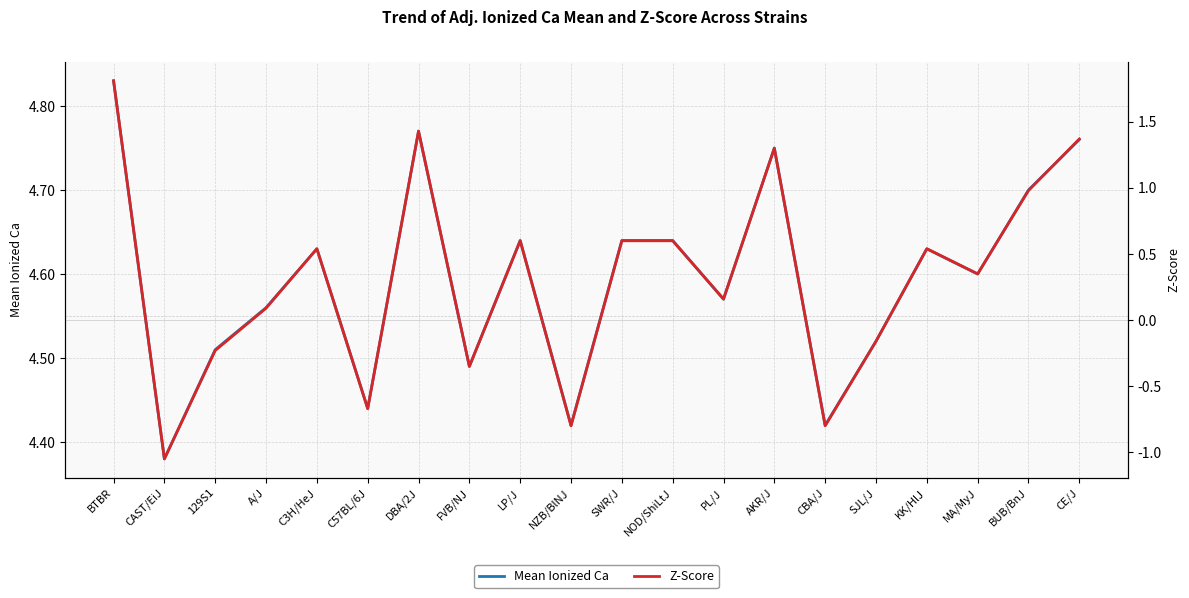

Count the Mean Ionized Ca values in the range 4 to 5.

20